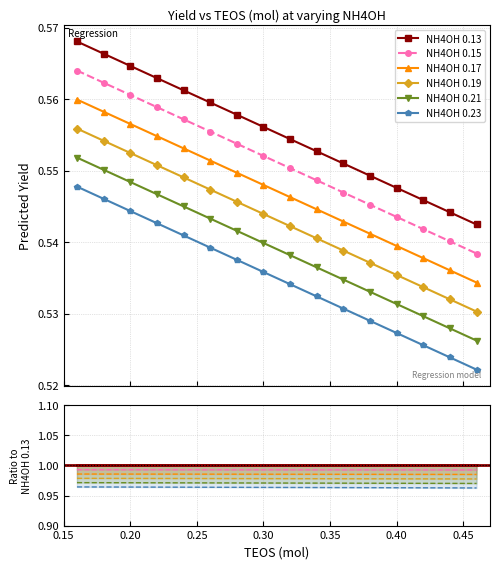

List the series in order of their peak value, highest first.

NH4OH 0.13, NH4OH 0.15, NH4OH 0.17, NH4OH 0.19, NH4OH 0.21, NH4OH 0.23